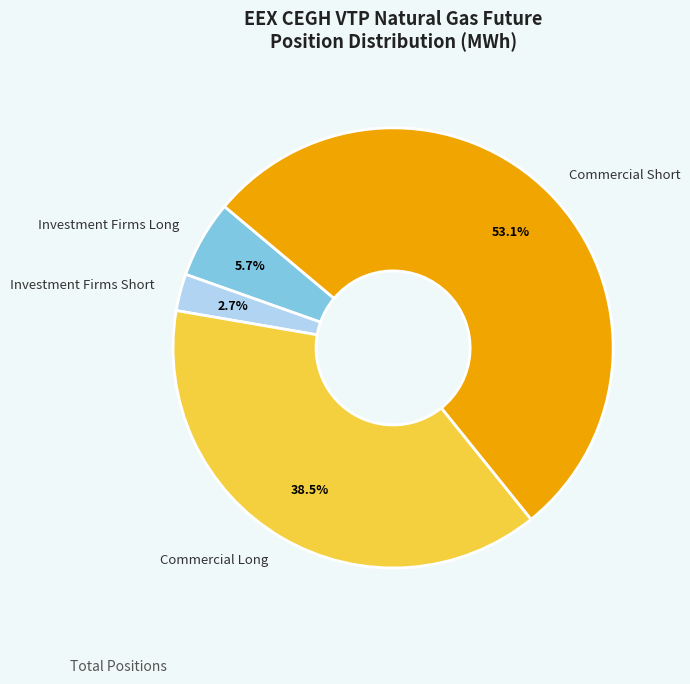

Count the number of slices in the pie.

4